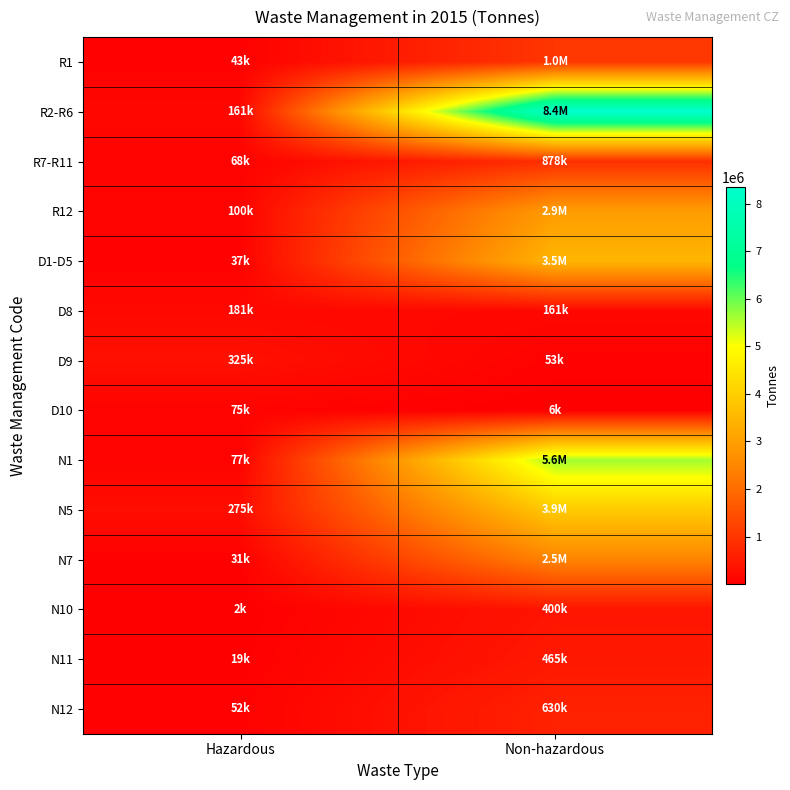

What is the difference between the highest and lowest values at Non-hazardous?

8350246.1